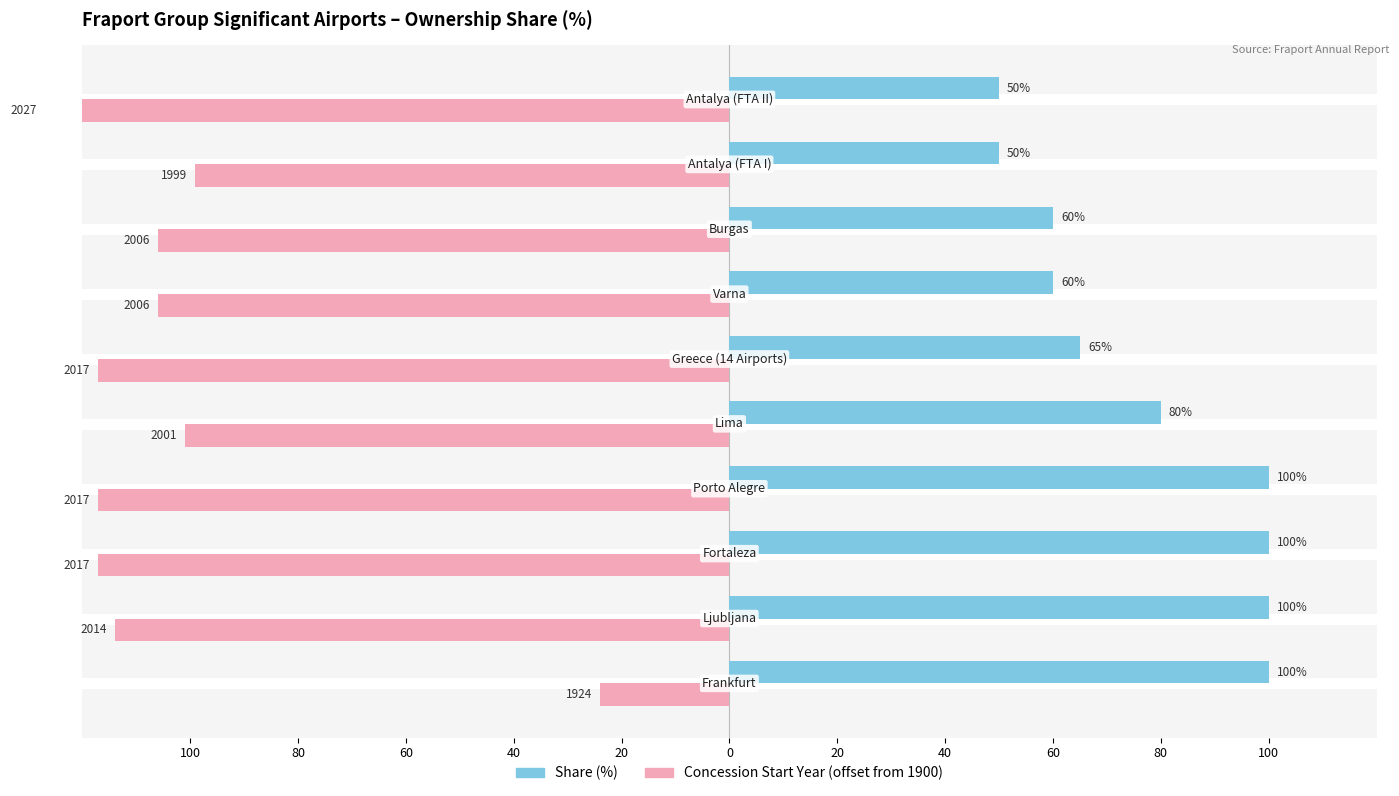

What value does the Years Since 1900 (Concession Start) series have at 0, to the nearest 50?

-100